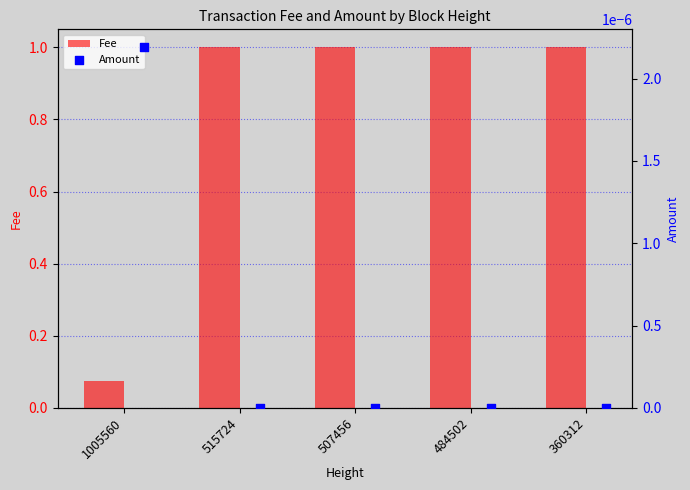

Where is Fee nearest to the value 0?

1005560